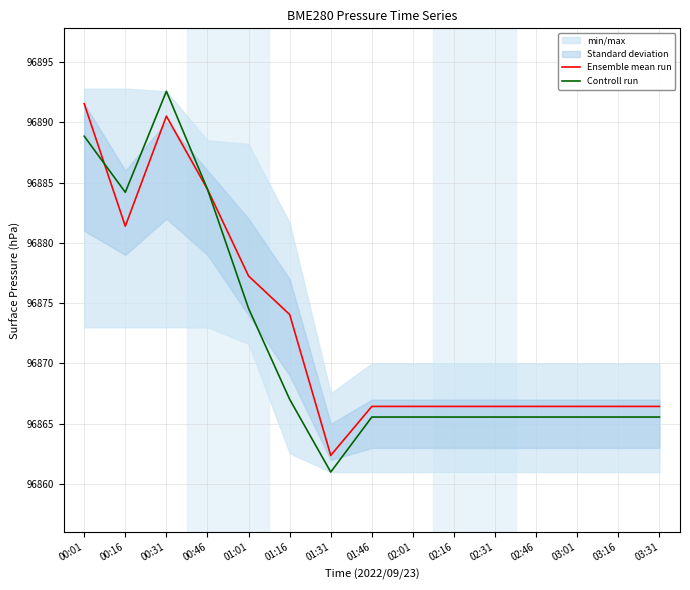

What is the label of the 9th point from the right?

01:31